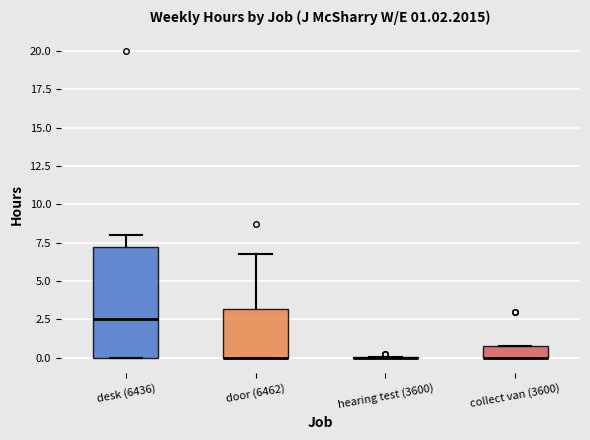

Comparing the boxes themselves (not the whiskers), which one is the tallest?

desk (6436)